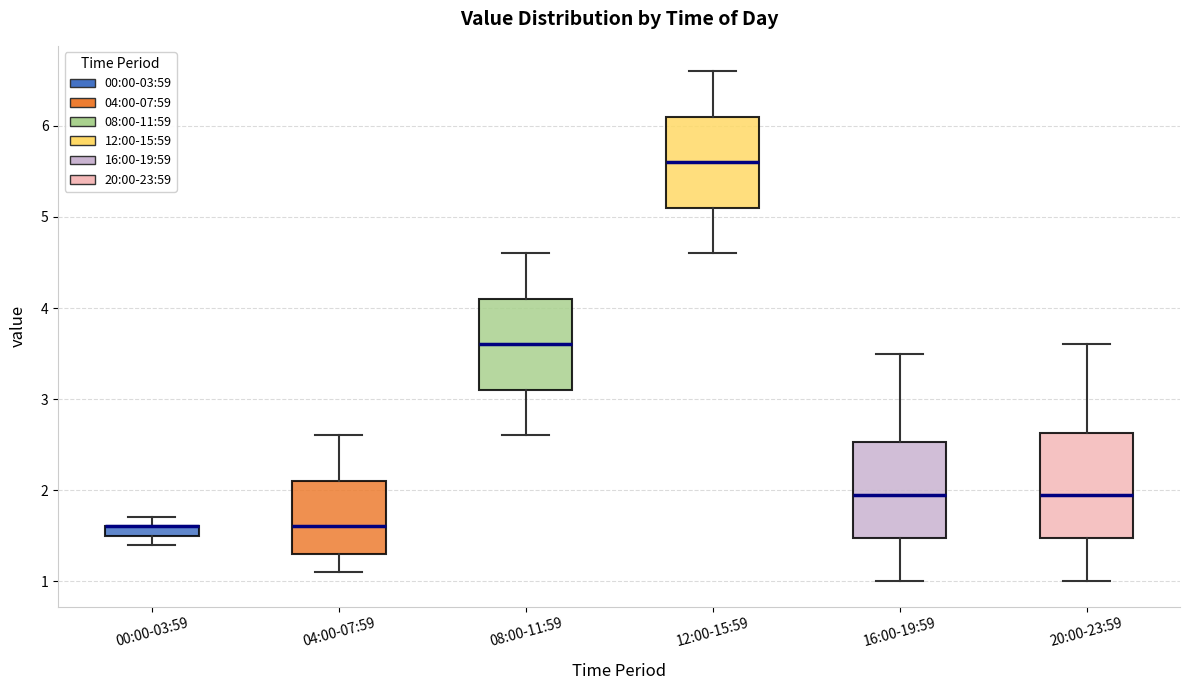

Comparing the boxes themselves (not the whiskers), which one is the tallest?

20:00-23:59